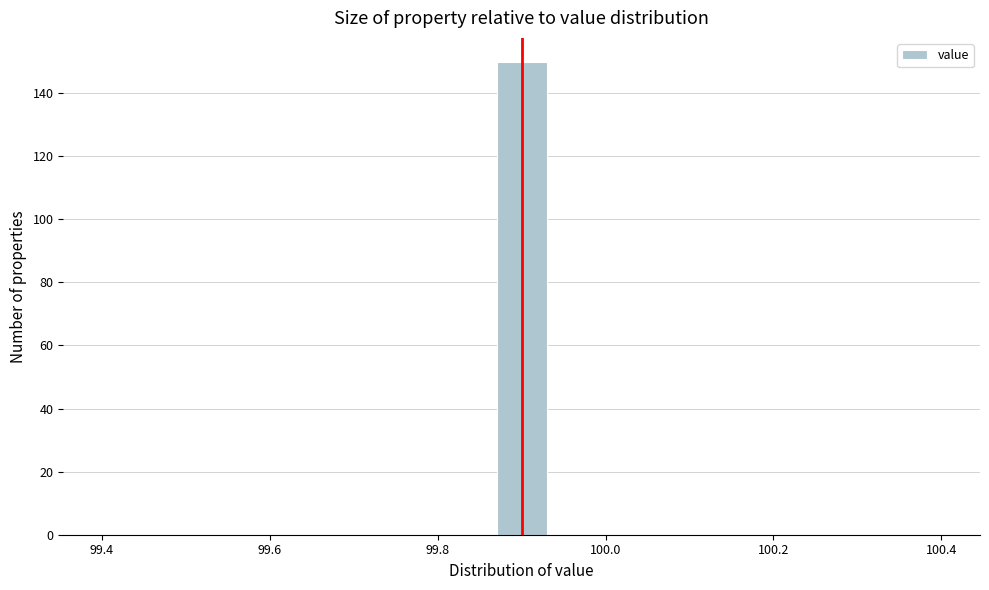

Read against the x-axis, roughly where is the centre of the tallest bar?

99.90